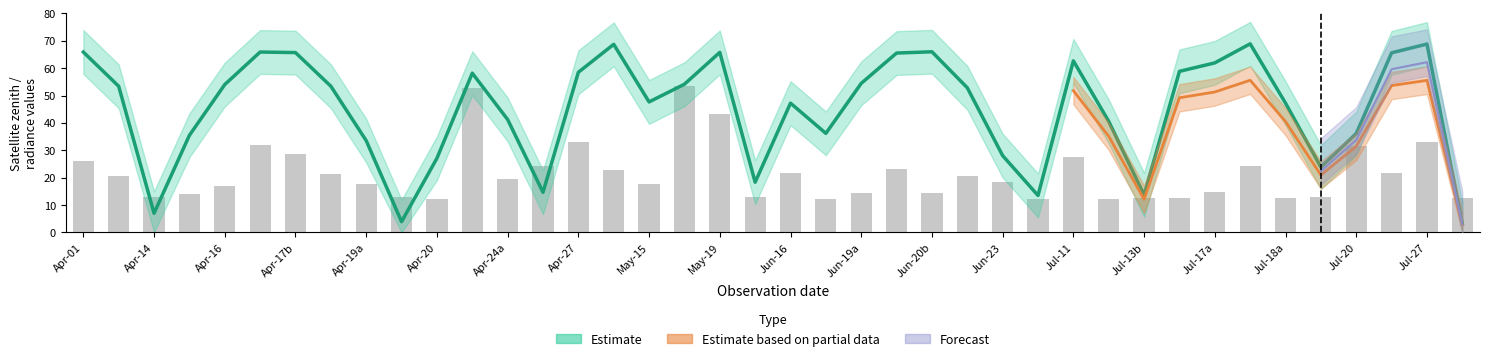

The value at Jul-20 is 31.5. True or false?

True